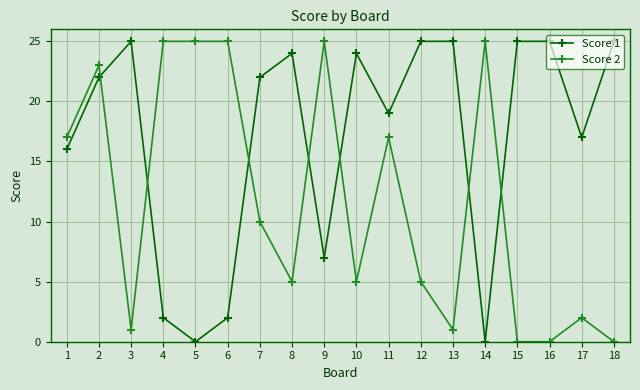

At how many categories does at least one series exceed 13?

18